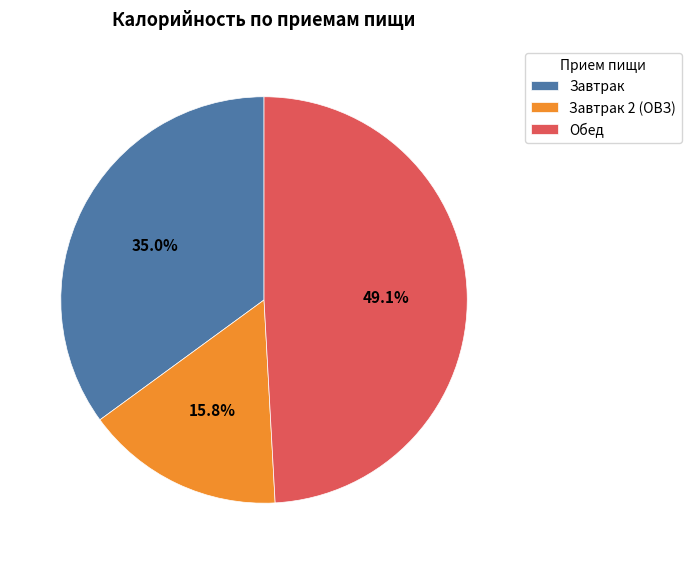

Does Обед account for over 50% of the chart?

No